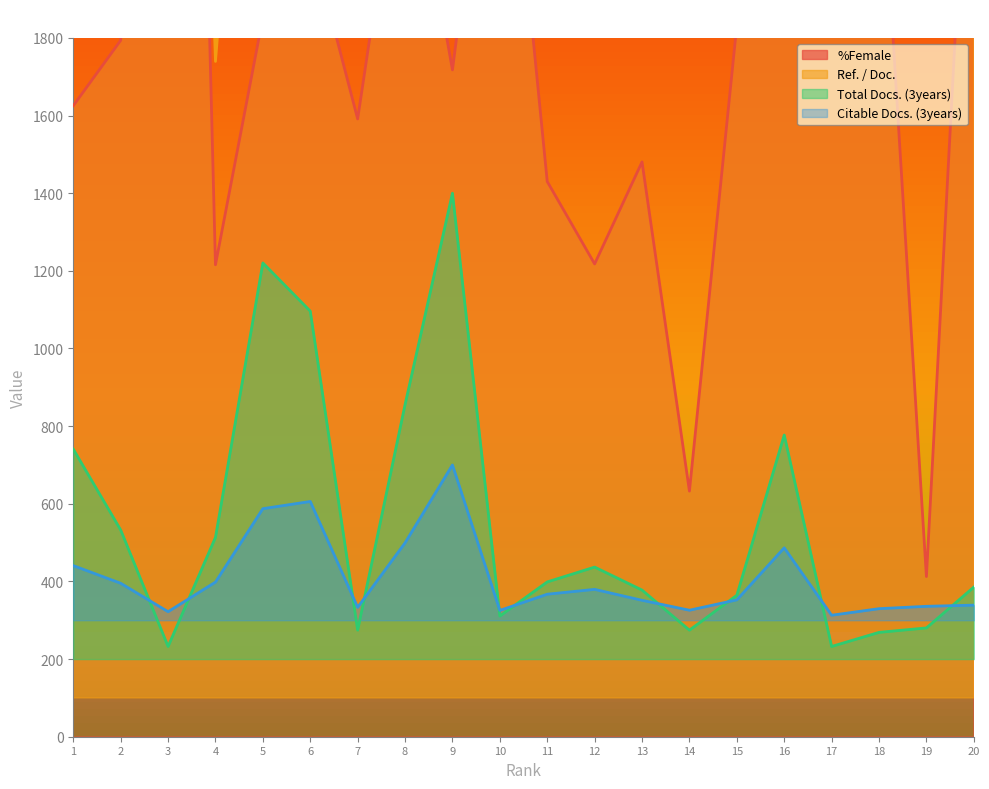

What is the value of the Citable Docs. (3years) point at the 4th from the left?

398.3